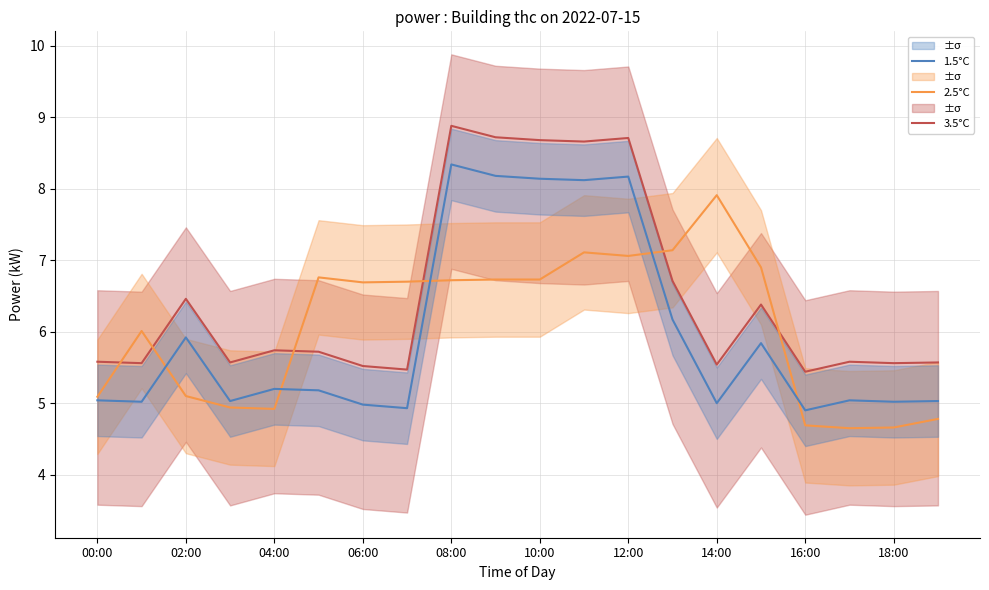

At how many categories does at least one series exceed 7?

7